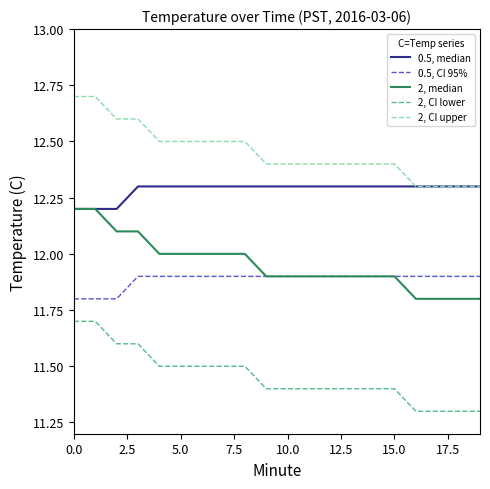

True or false: 2, CI lower and 0.5, CI 95% cross at least once.

False